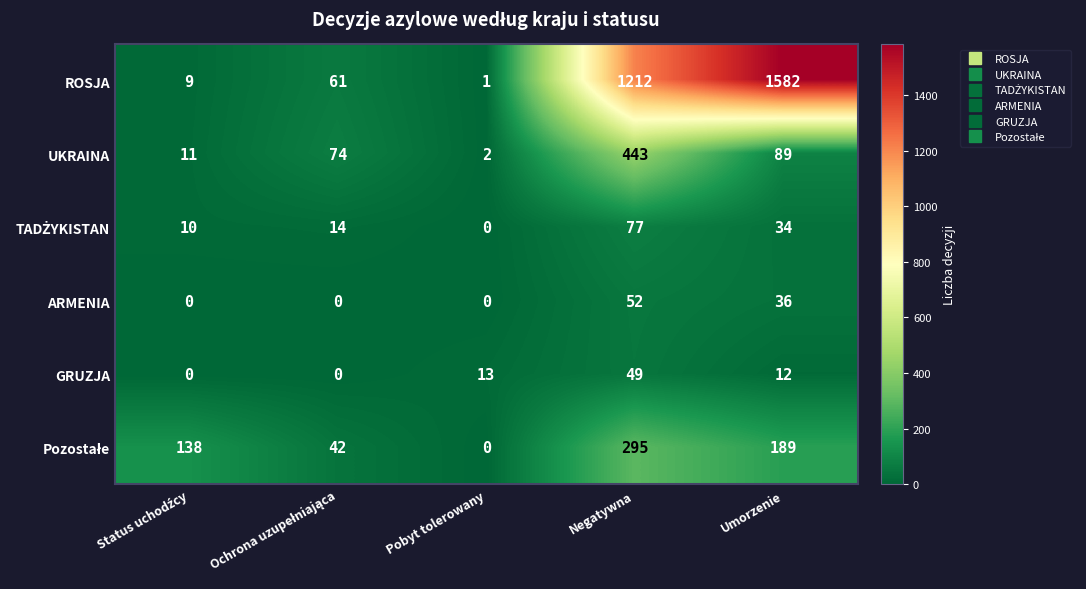

At which category is the sum across all series the highest?

Negatywna